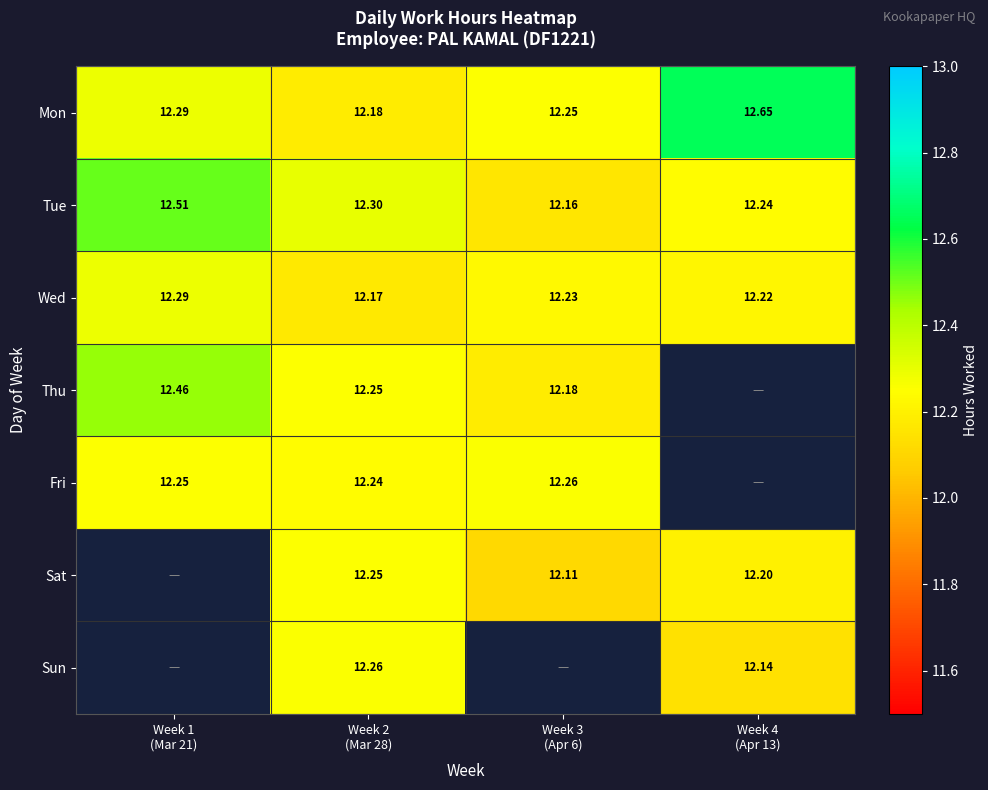

What is the maximum value shown in the chart?

12.7